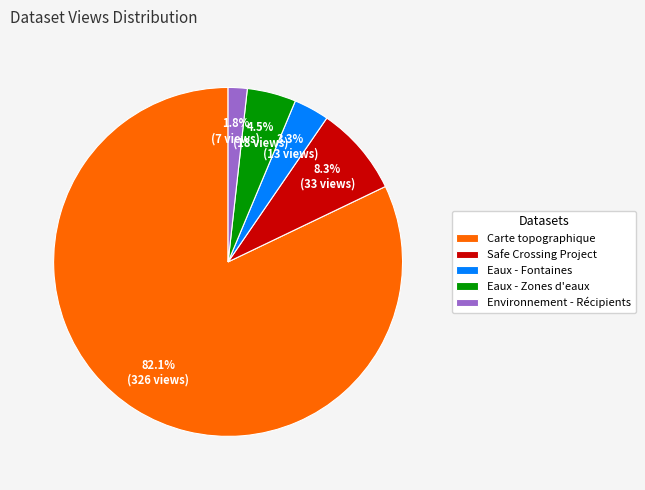

Rank the categories by value from highest to lowest.

Carte topographique, Safe Crossing Project, Eaux - Zones d'eaux, Eaux - Fontaines, Environnement - Récipients